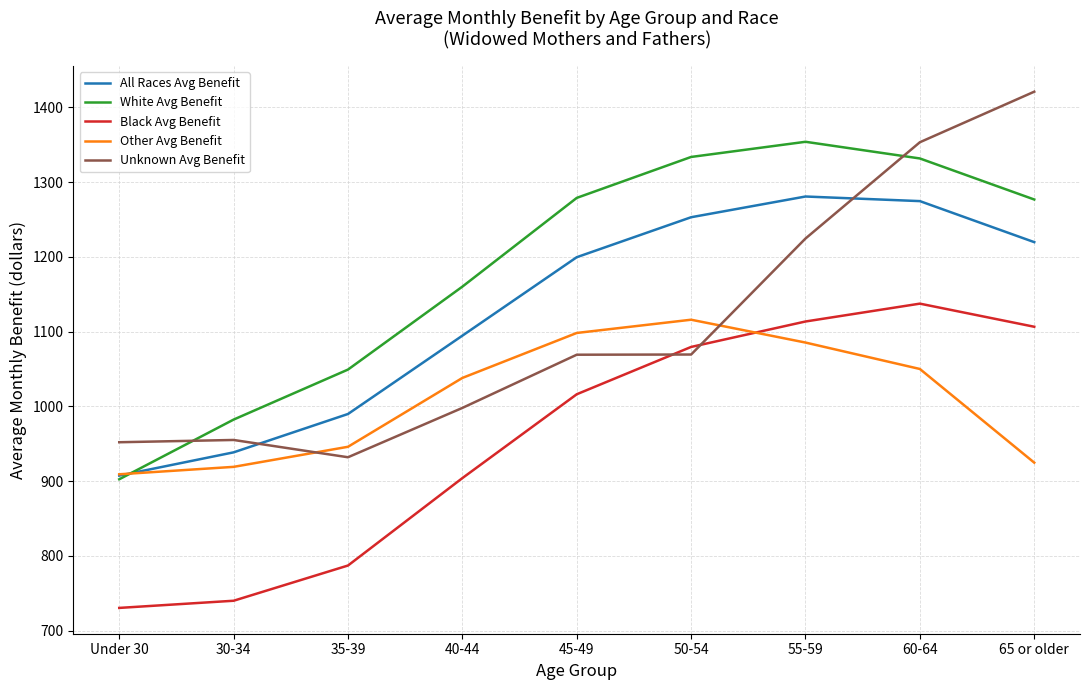

Is the value of Other Avg Benefit at 45-49 greater than the value of All Races Avg Benefit at 35-39?

Yes